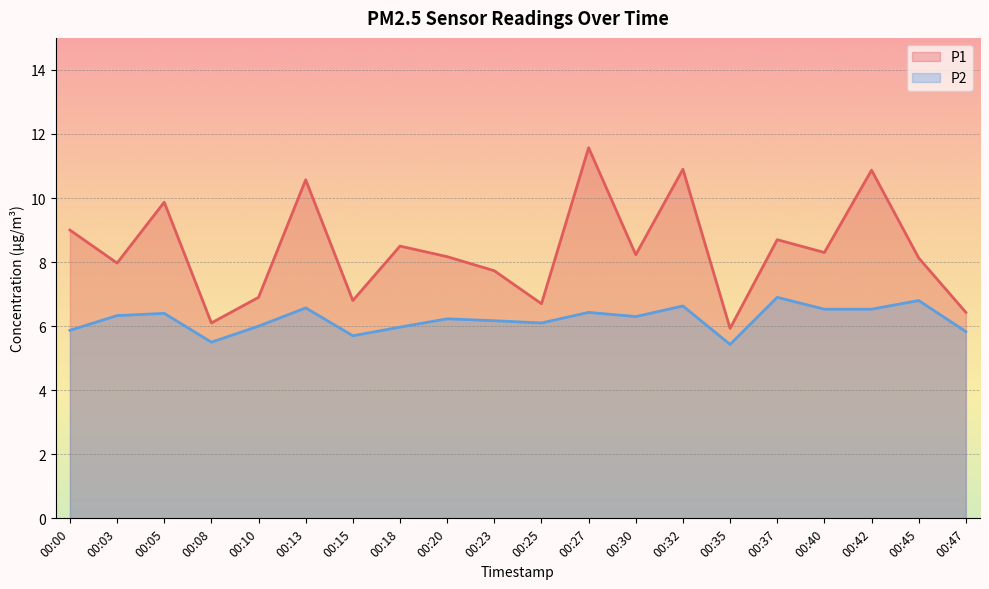

Which series has the largest range (max minus min)?

P1